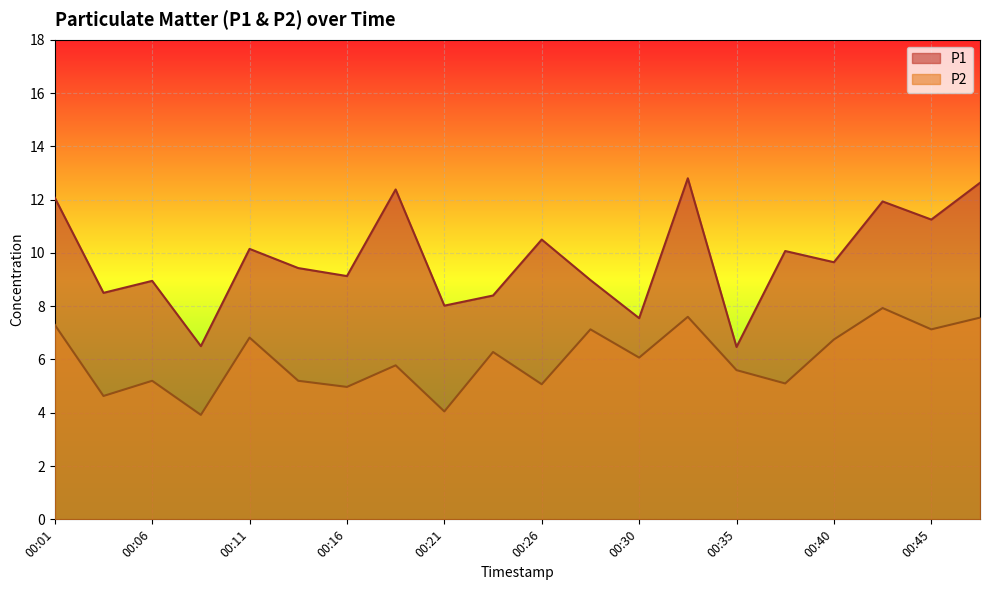

How many values in the P2 series are below 6?

10